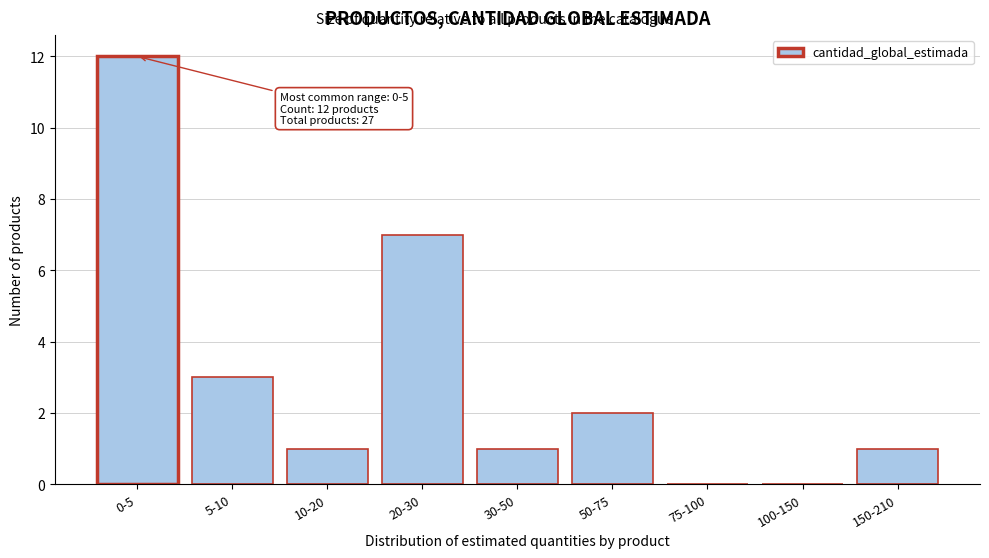

Reading left to right, extract all data points from this chart.

0-5=12	5-10=3	10-20=1	20-30=7	30-50=1	50-75=2	75-100=0	100-150=0	150-210=1